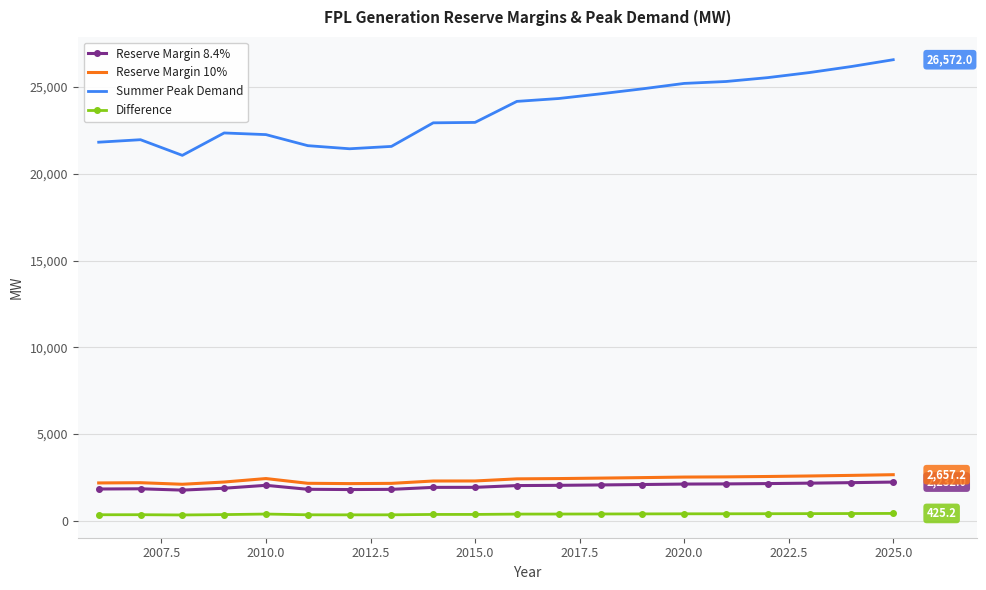

At how many categories does at least one series exceed 10415?

20